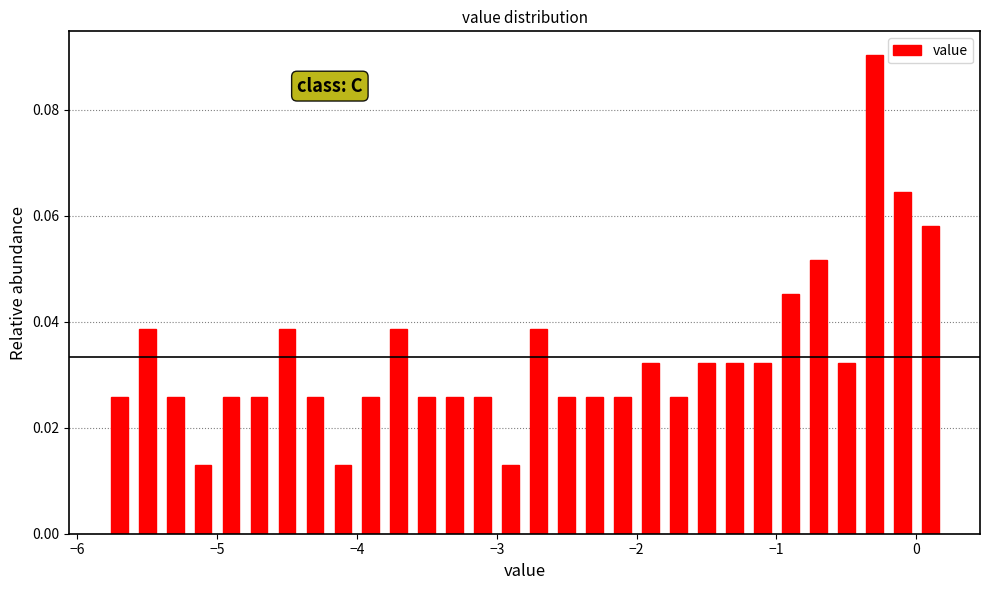

Around what value on the x-axis is the tallest bar? Give the approximate position of its centre, as read against the axis.

-0.3